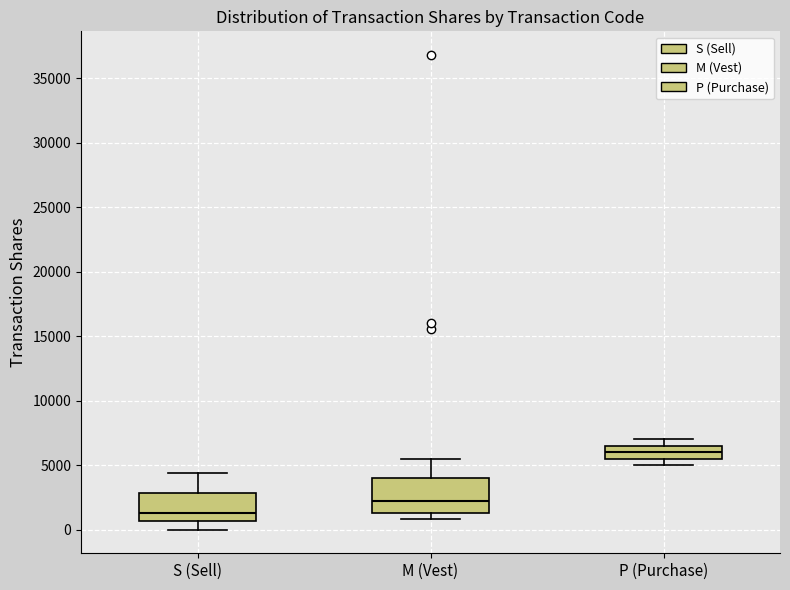

Reading left to right, read every box against the y-axis: the position of its median line, the range the box covers, and the ends of its whiskers. The values are not printed on the chart, so give them approximately, as read against the axis.

S (Sell): median 1500, box 500 to 3000, whiskers 0 to 4500
M (Vest): median 2000, box 1500 to 4000, whiskers 1000 to 5500
P (Purchase): median 6000, box 5500 to 6500, whiskers 5000 to 7000